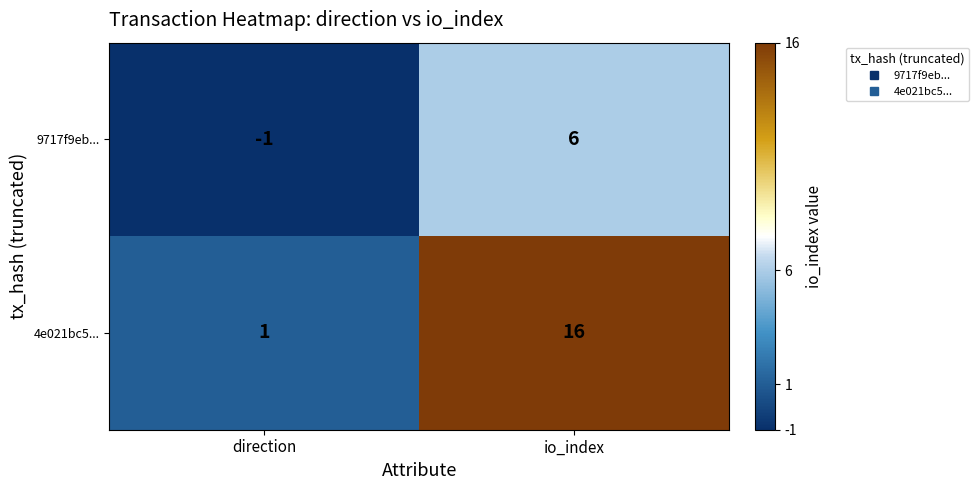

What is the sum of all 4e021bc5... values?

17